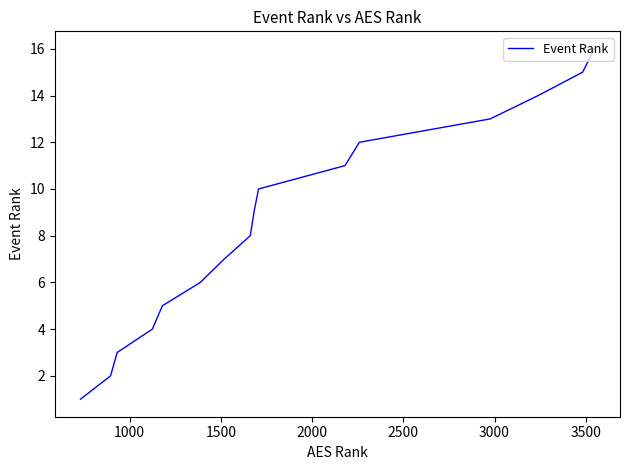

Reading left to right, extract all data points from this chart.

1	2	3	4	5	6	7	8	9	10	11	12	13	14	15	16